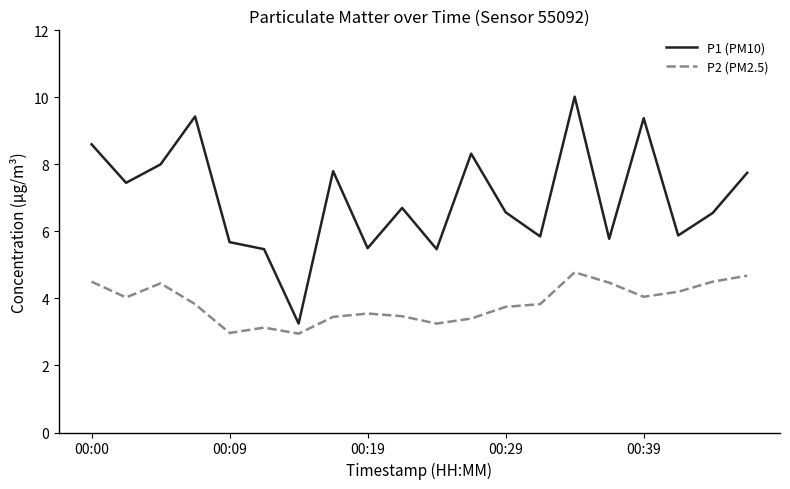

True or false: P2 (PM2.5) and P1 (PM10) cross at least once.

False